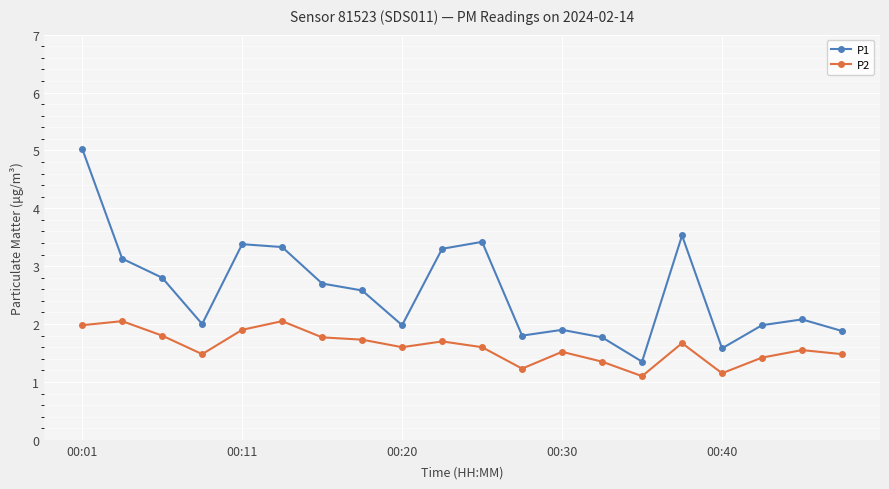

What is the average value of the P2 series?

1.6